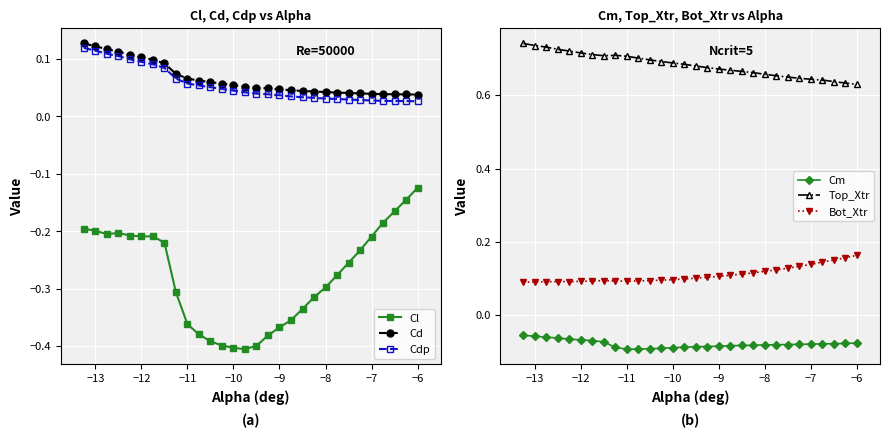

True or false: Cm and Top_Xtr cross at least once.

False